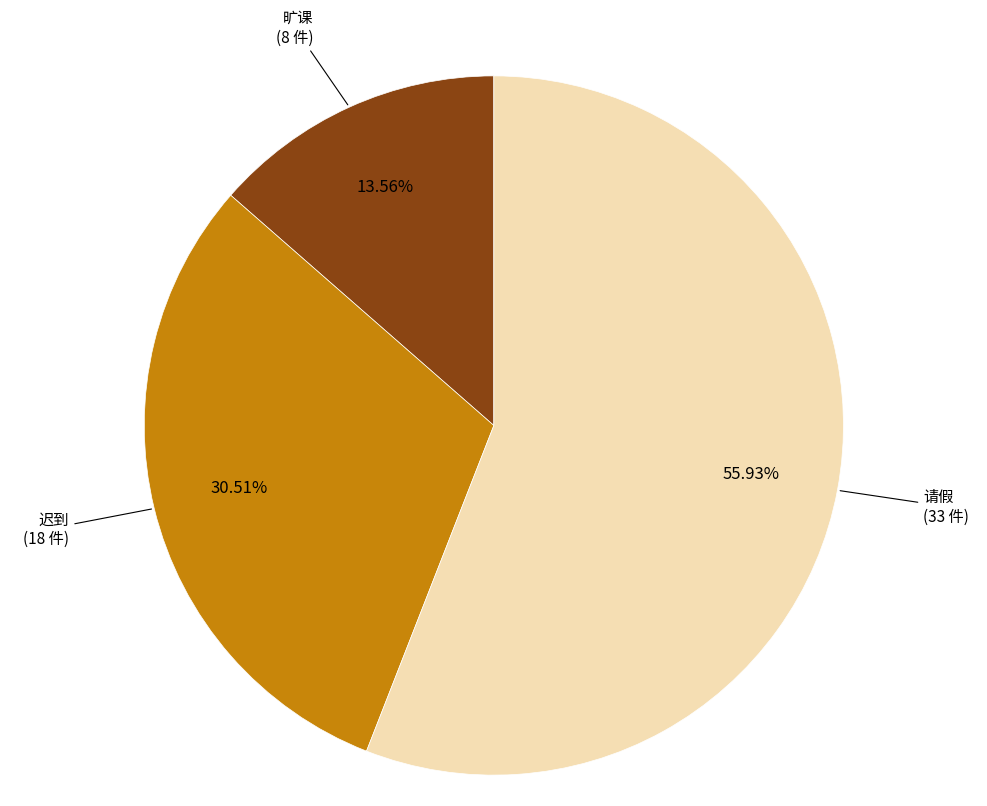

Which has a higher value, 旷课 or 请假?

请假